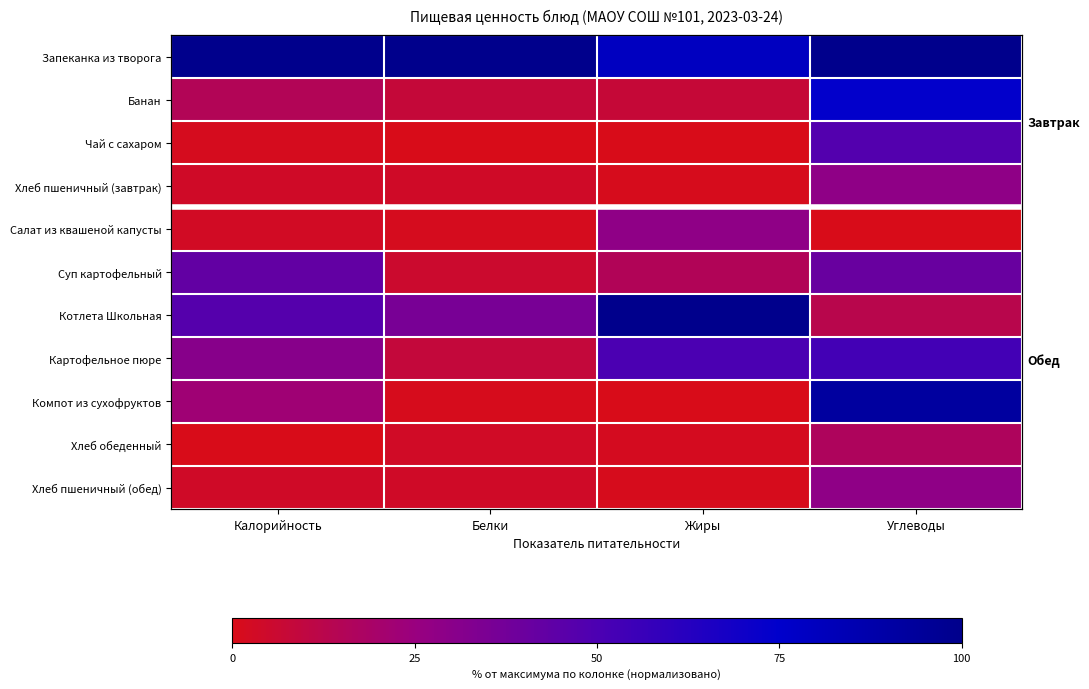

Which series has the largest total across all categories?

Запеканка из творога